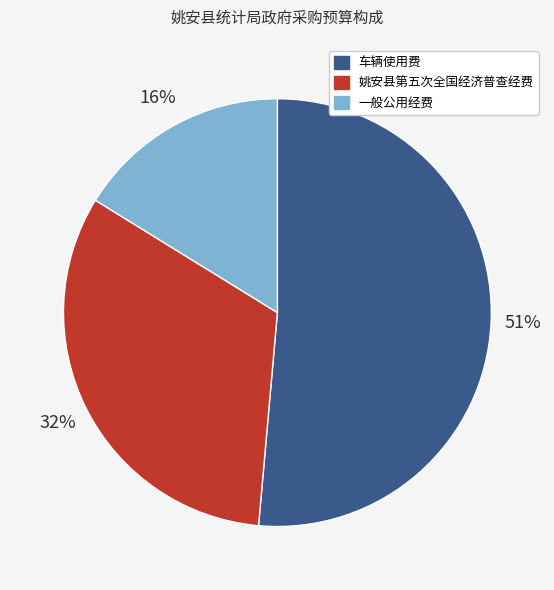

Rank the categories by value from highest to lowest.

车辆使用费, 姚安县第五次全国经济普查经费, 一般公用经费